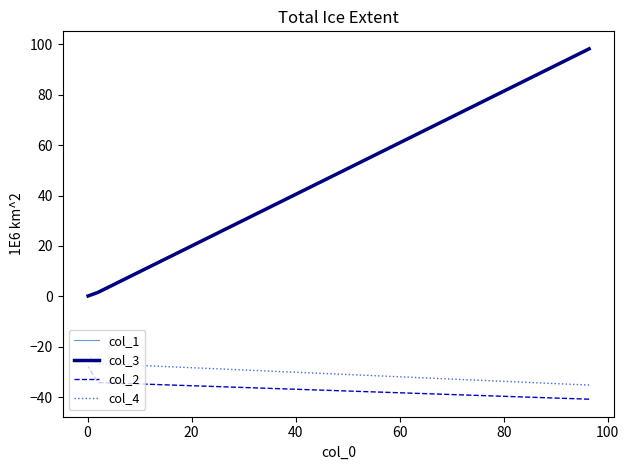

Which series has the largest total across all categories?

col_1